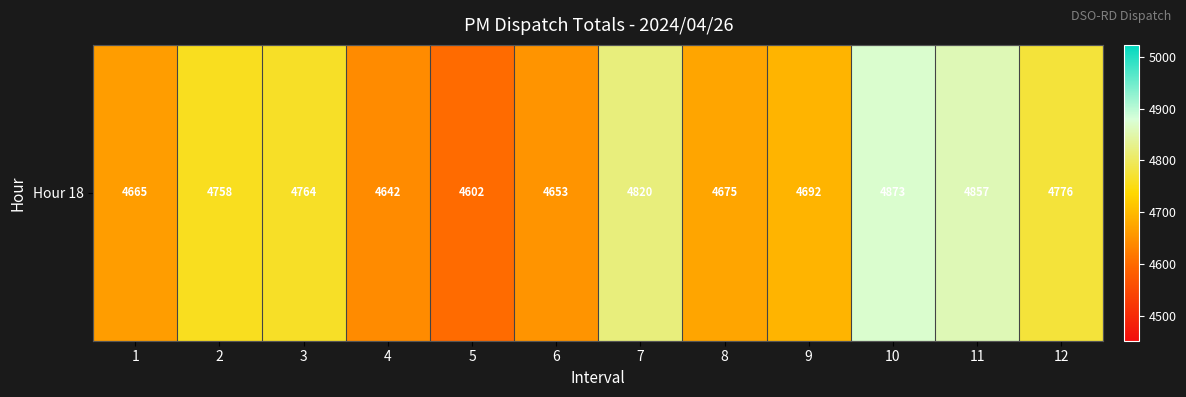

What is the minimum value shown in the chart?

4602